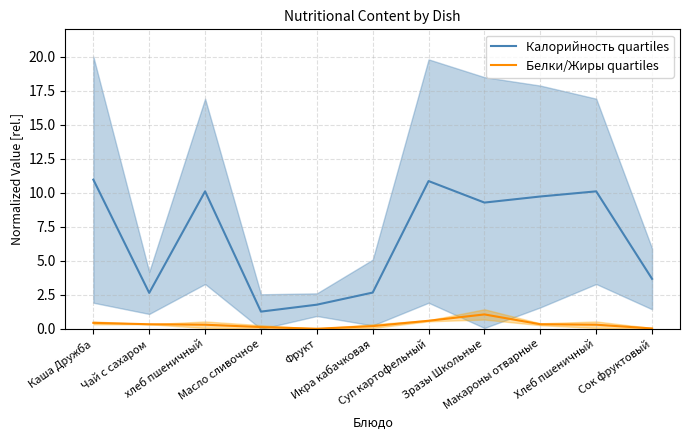

The Белки/Жиры quartiles series shows 0.0 at Фрукт. True or false?

True